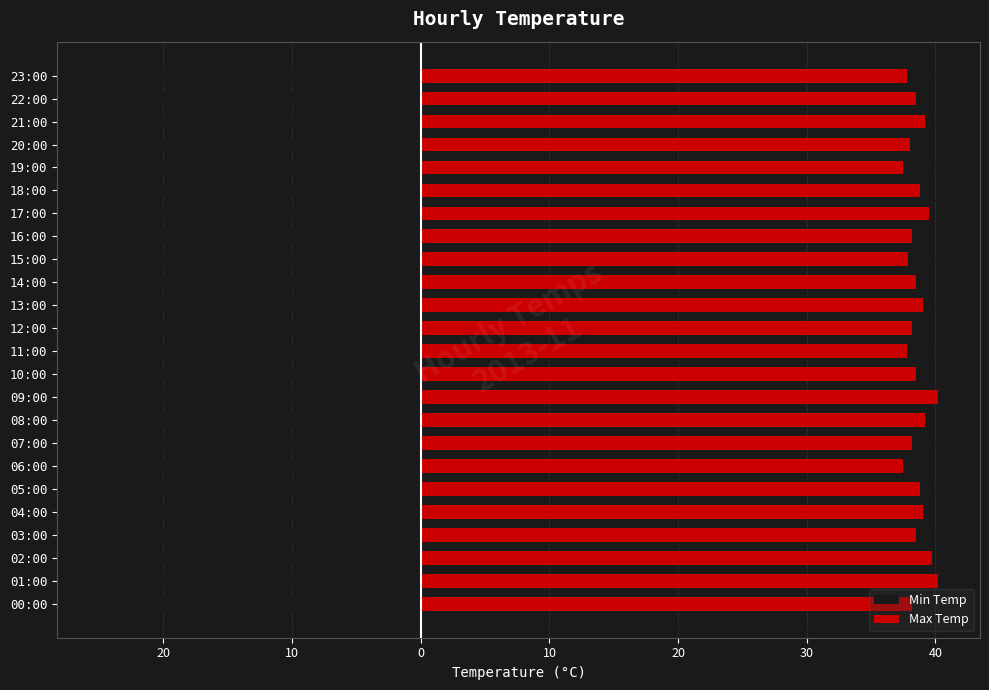

Which series has the largest range (max minus min)?

Min Temp